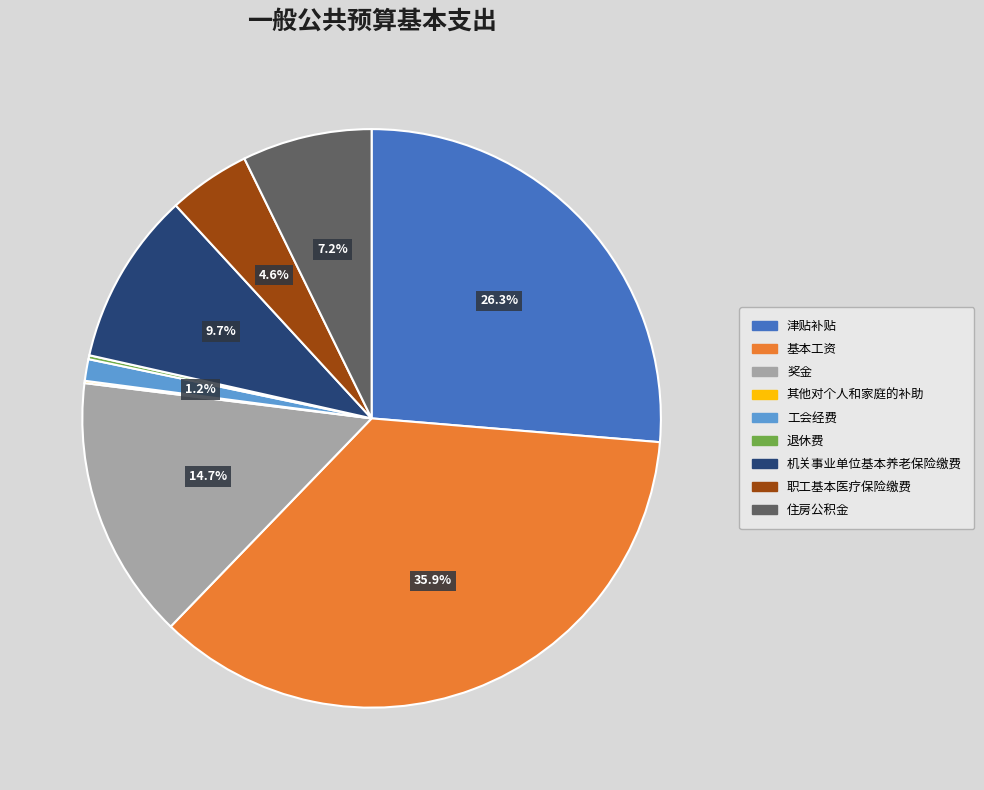

Is the sum of 奖金 and 工会经费 greater than half?

No